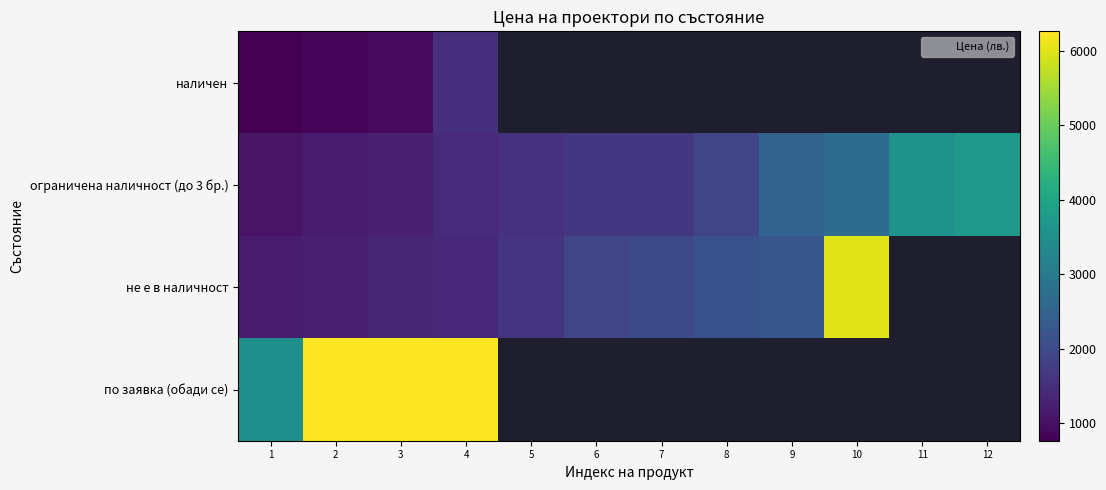

How many categories are shown in the chart?

12